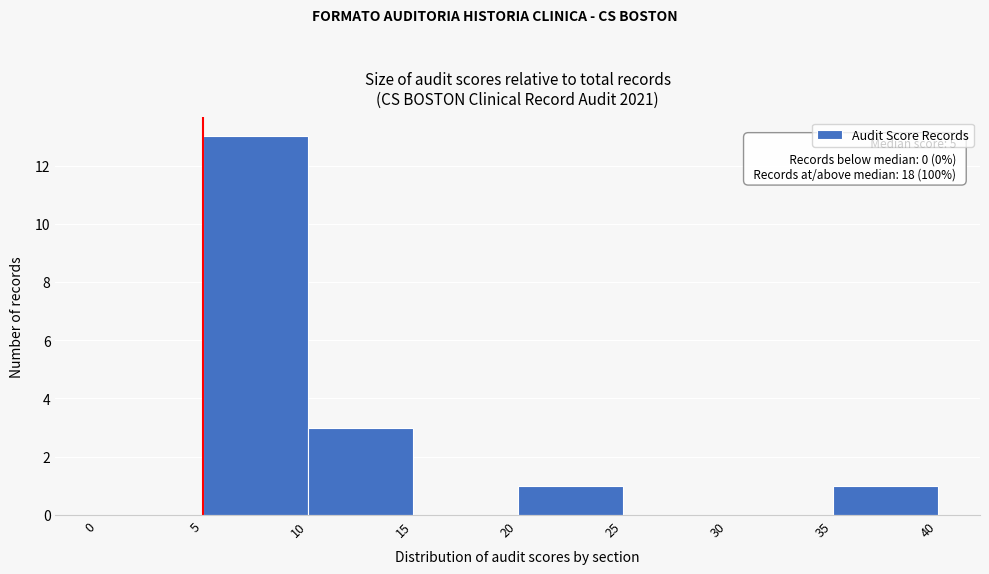

Over which range of the x-axis is the bar tallest?

5 to 10